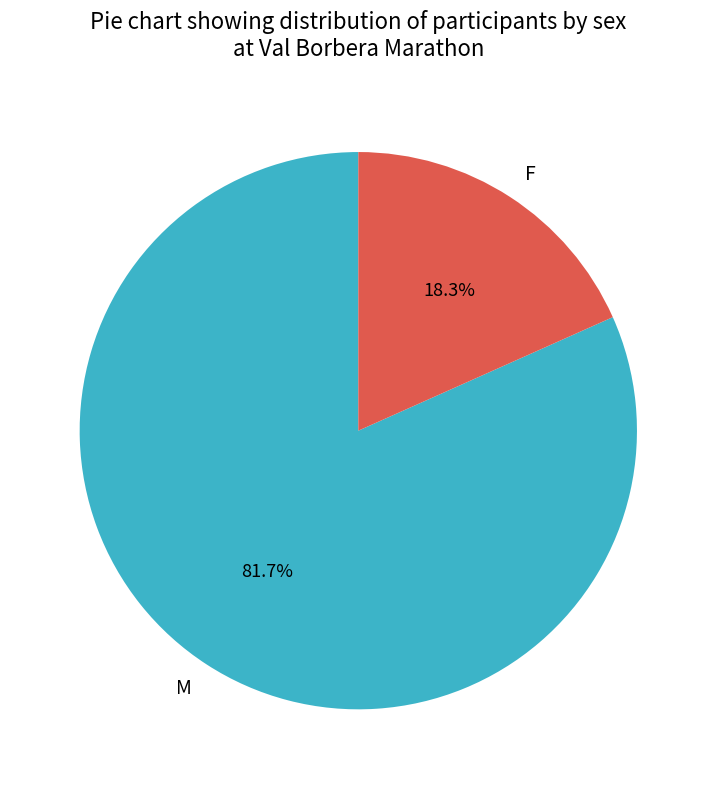

Is there a majority slice in this chart?

Yes